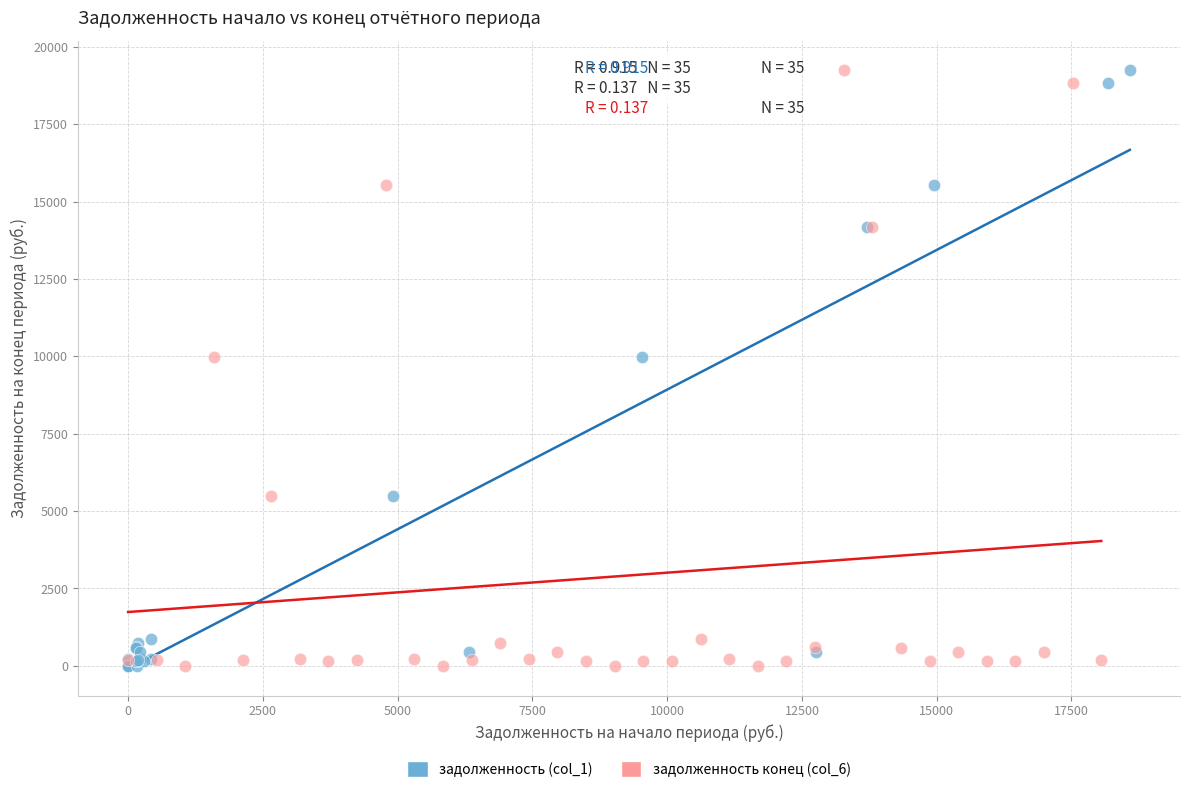

What are all the series names shown in the legend?

задолженность (col_1), задолженность конец (col_6)